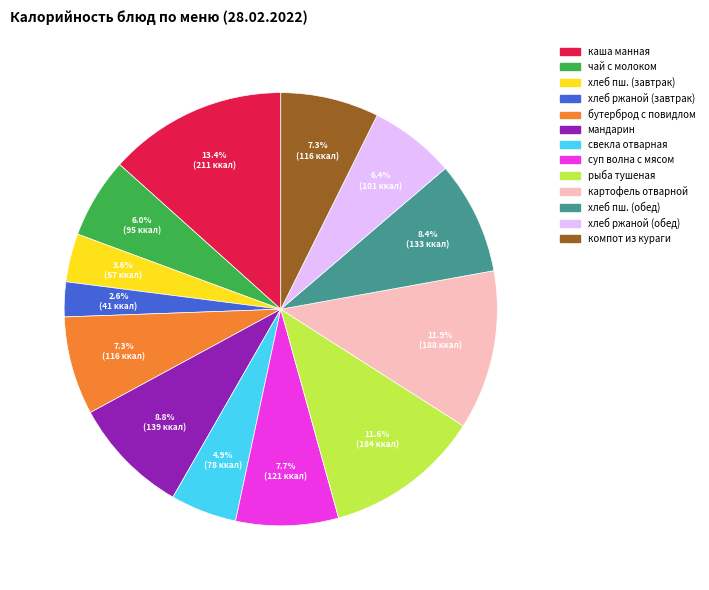

Is there any slice that represents more than half of the pie?

No